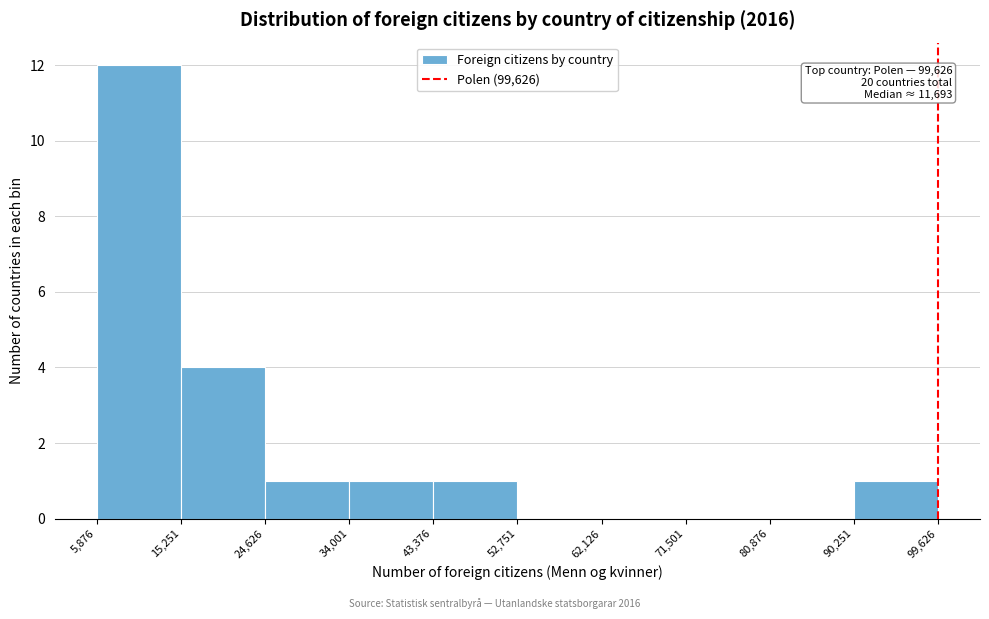

Over which range of the x-axis is the bar tallest?

5,876 to 15,251